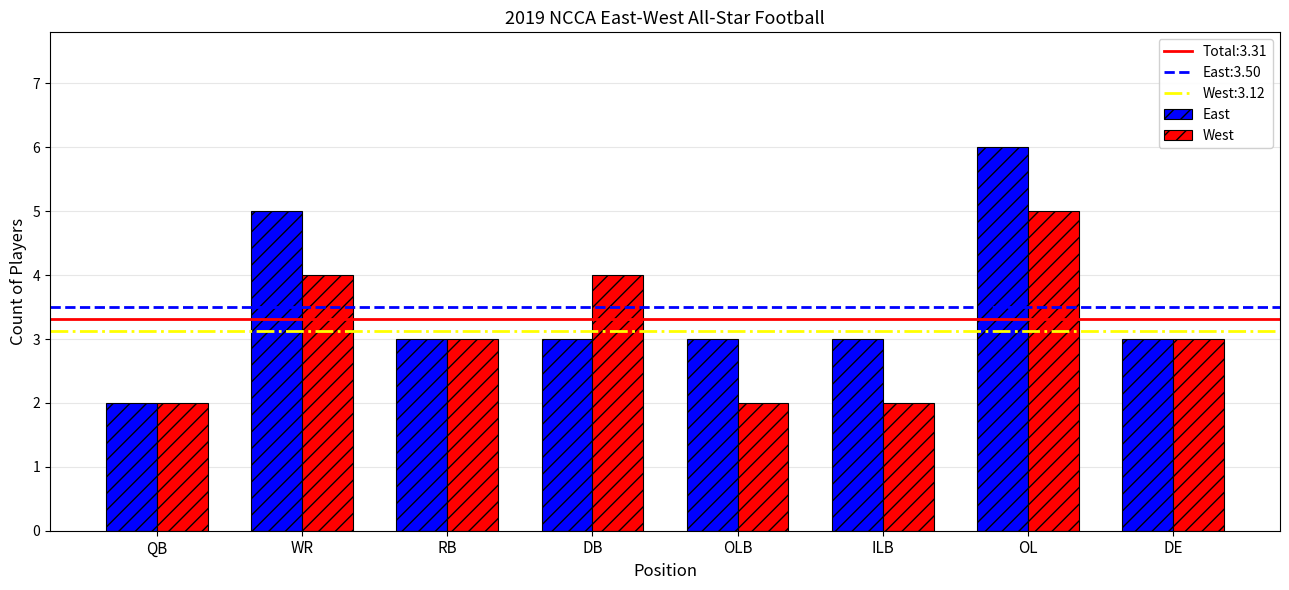

What is the maximum value for East?

6